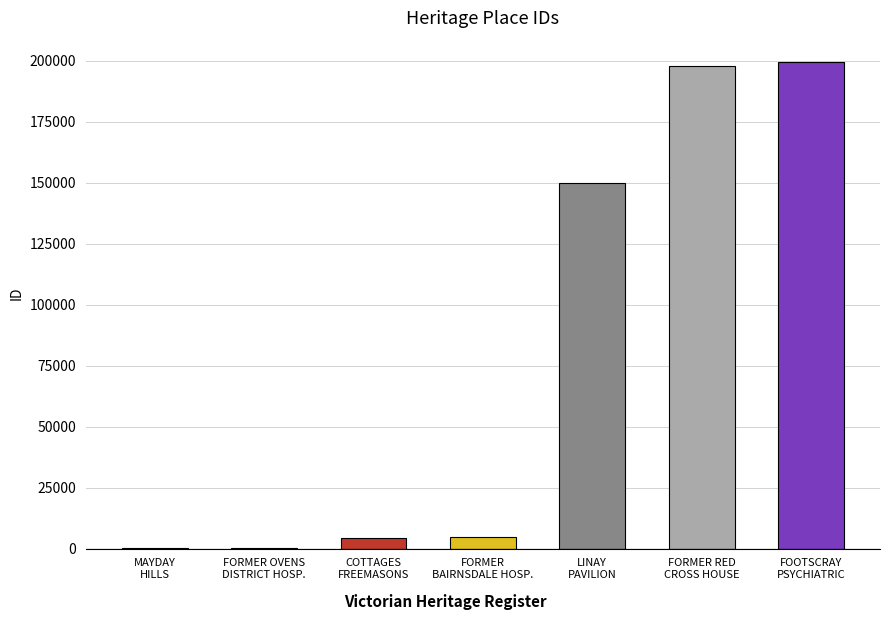

What is the average value?

79526